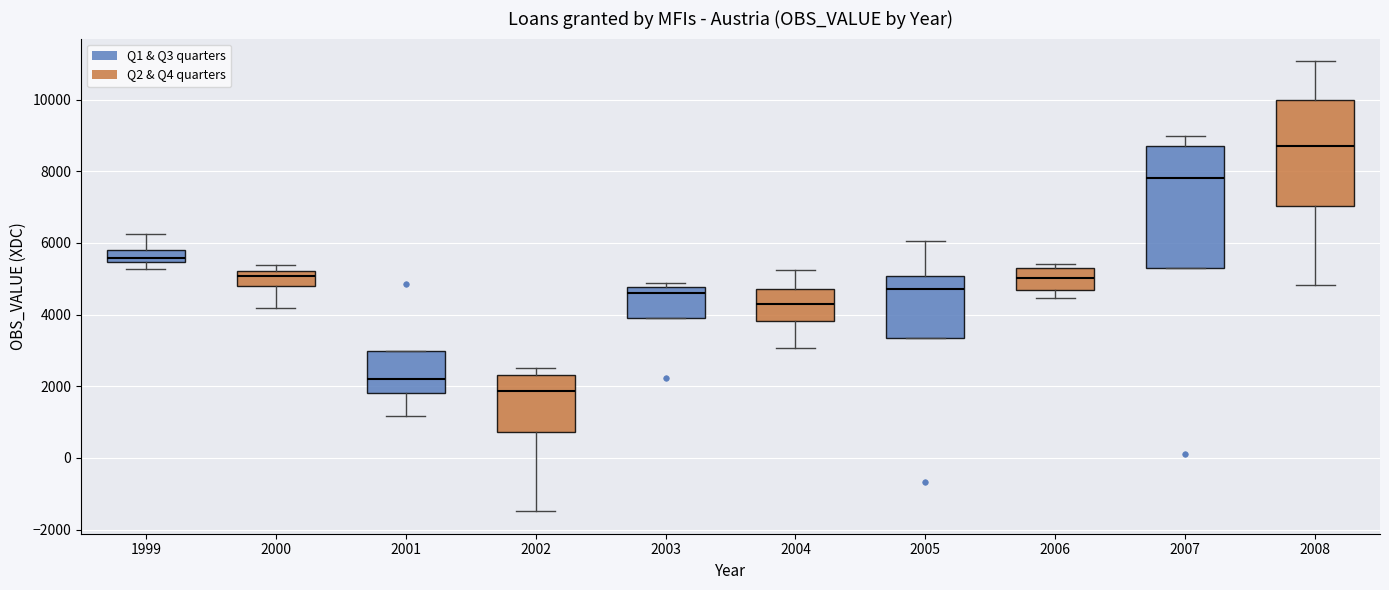

Which box is the tallest, from its lower edge to its upper edge?

2007